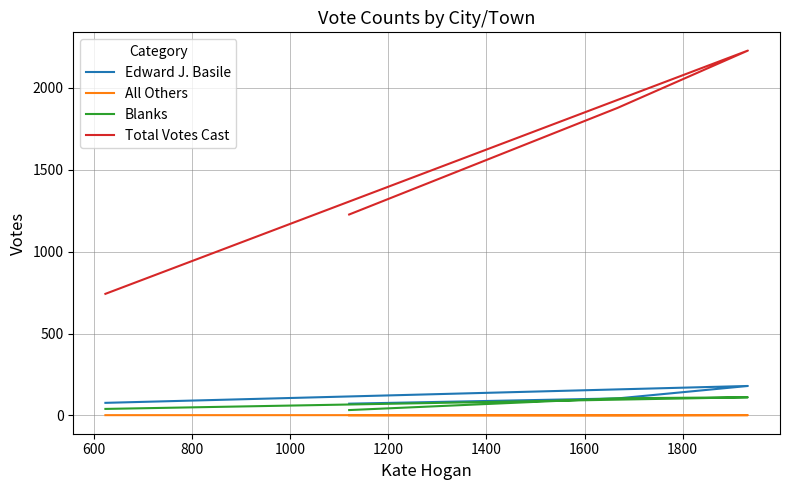

What is the average value of the Blanks series?

72